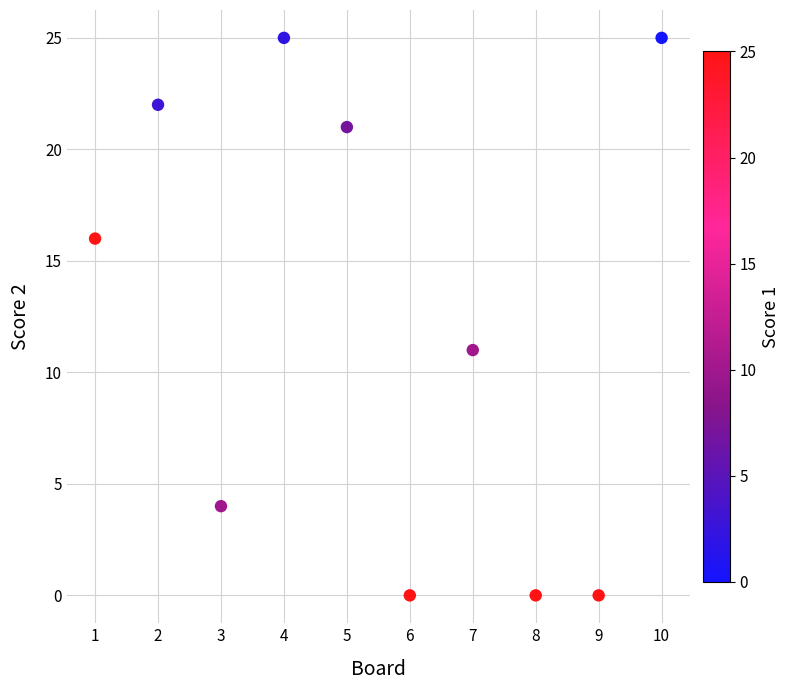

What Y value in the scatter plot is closest to 12?

11